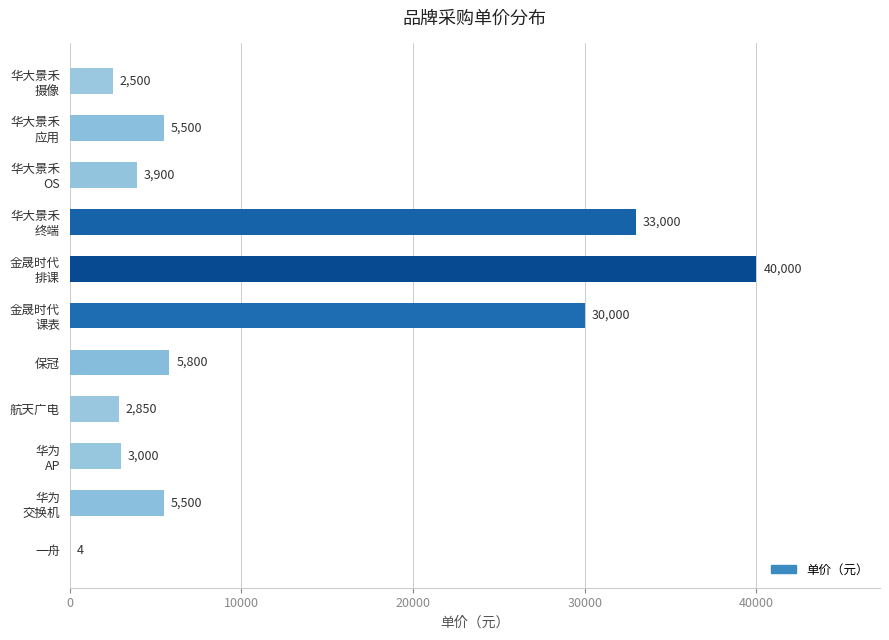

What is the change in value from 一舟 to 保冠?

+5796